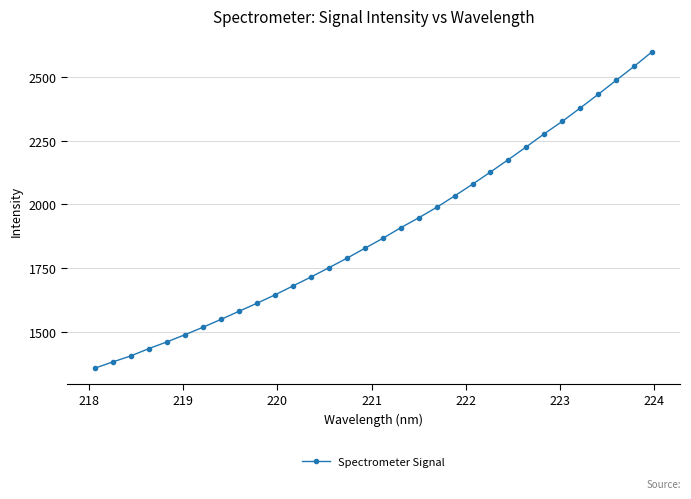

What is the greatest value displayed?

2598.6